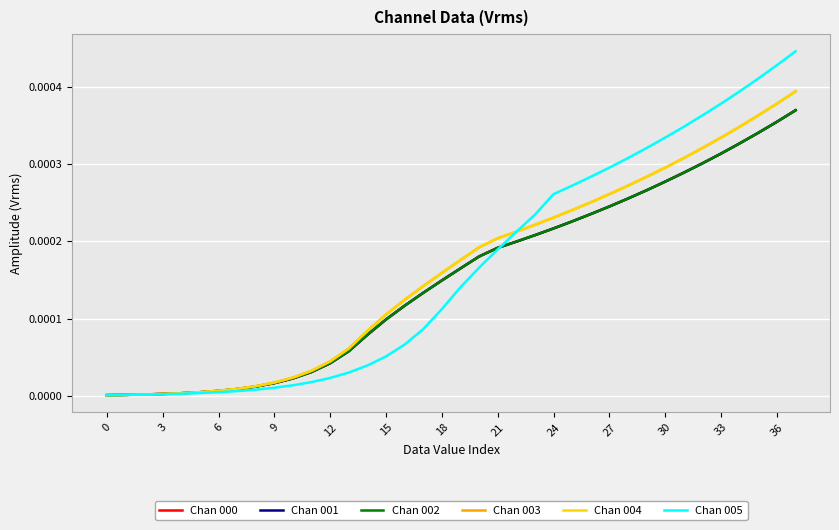

Does the chart display data point markers on the line(s)?

No